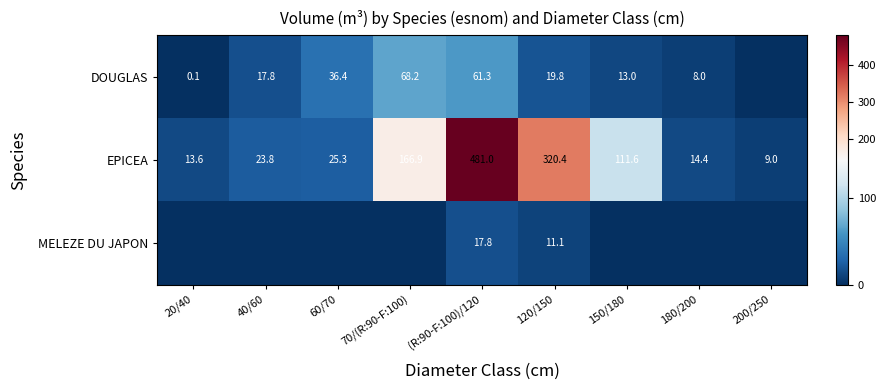

Between 60/70 and 180/200, which is larger?

60/70